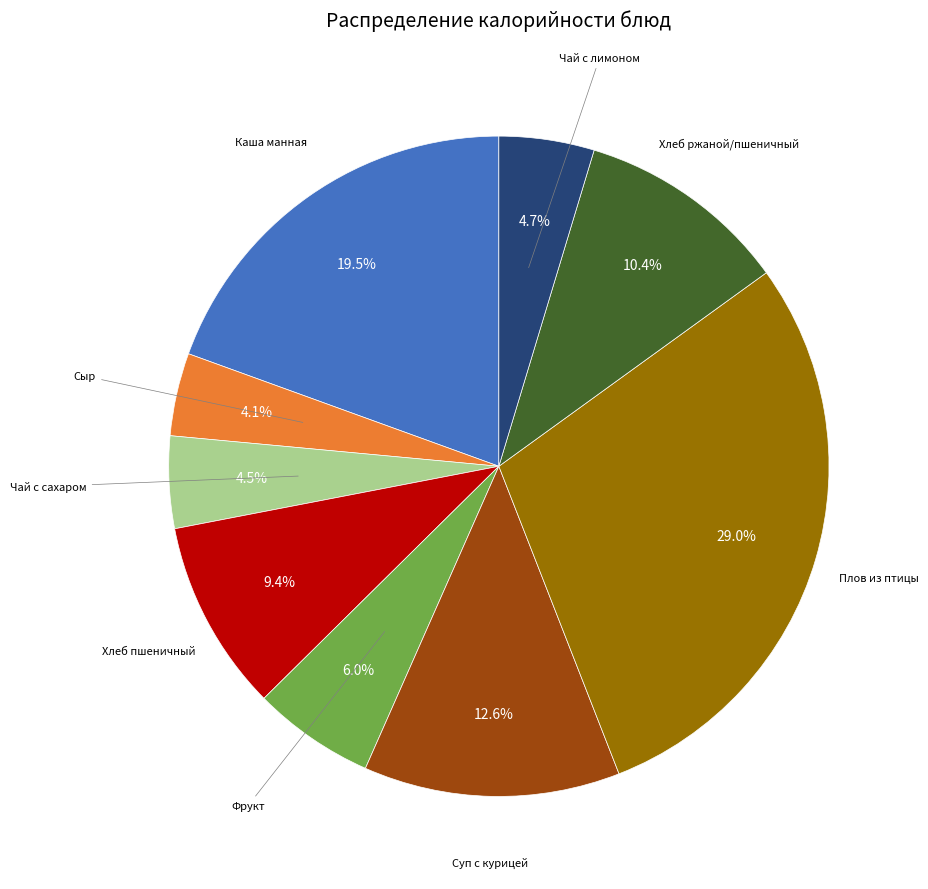

Does any single category account for the majority?

No